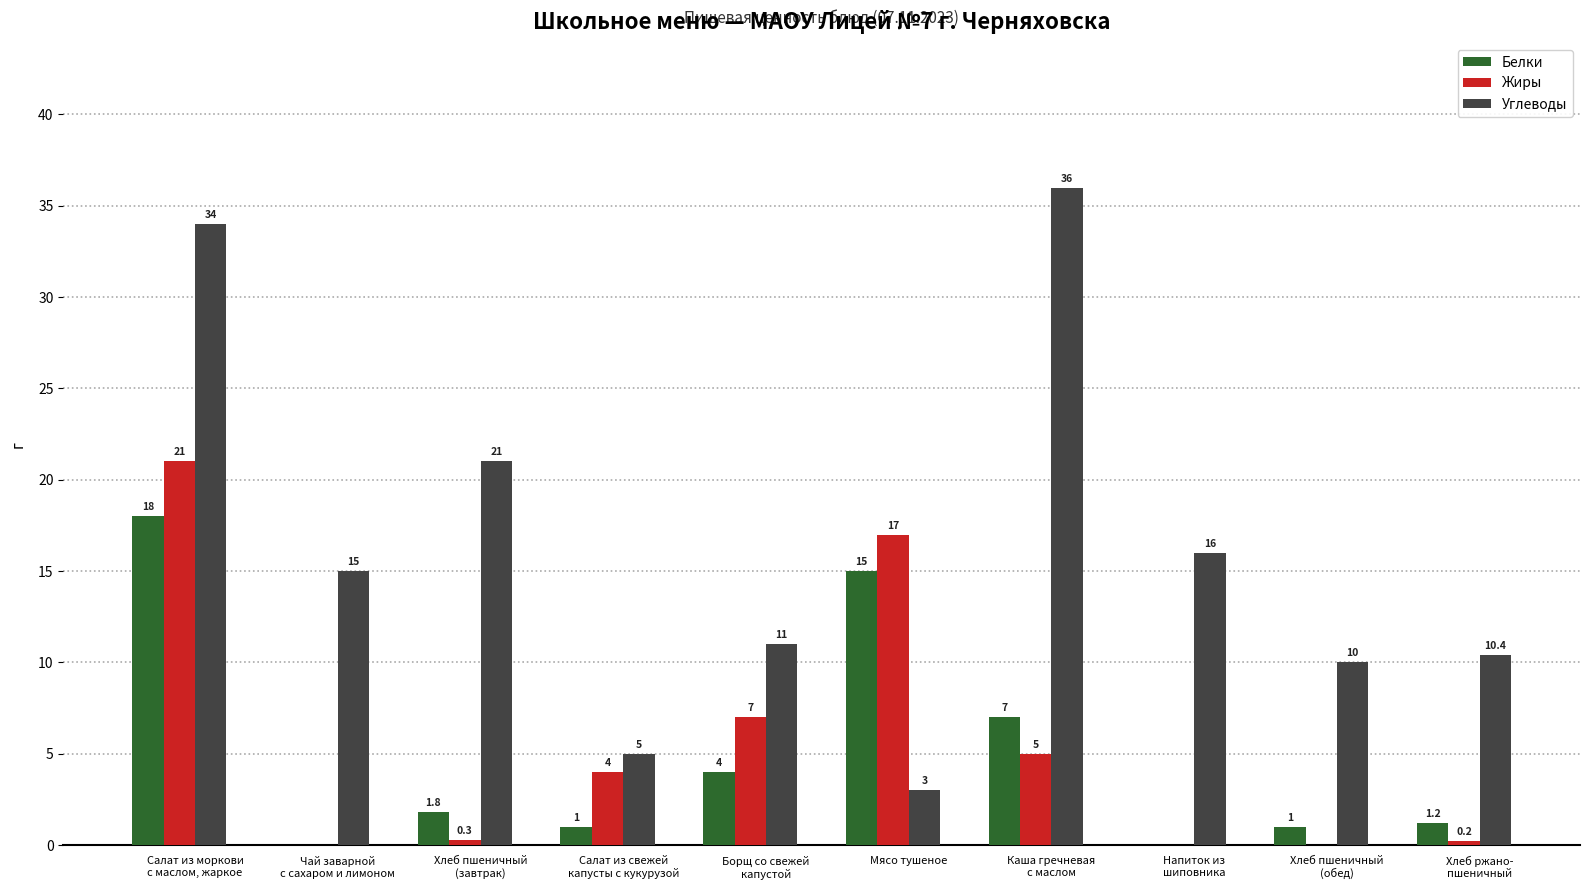

The Белки series shows 10.3 at Чай заварной
с сахаром и лимоном. True or false?

False